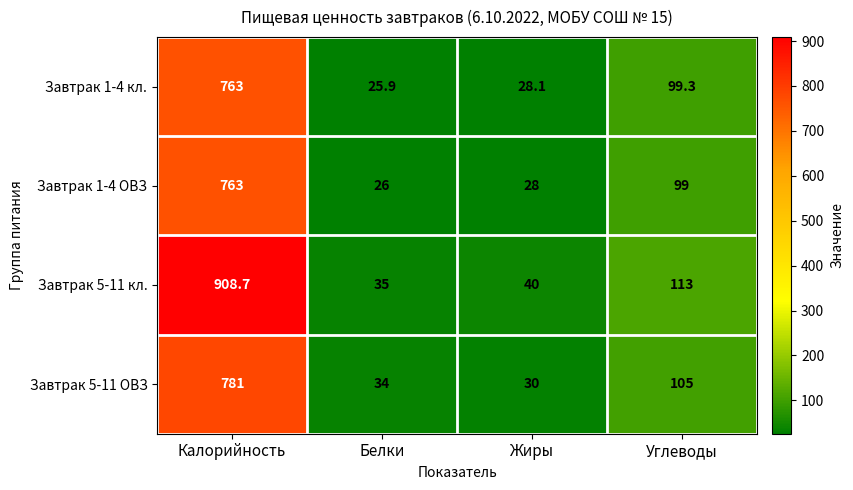

At which label is Завтрак 1-4 ОВЗ closest to 394?

Углеводы